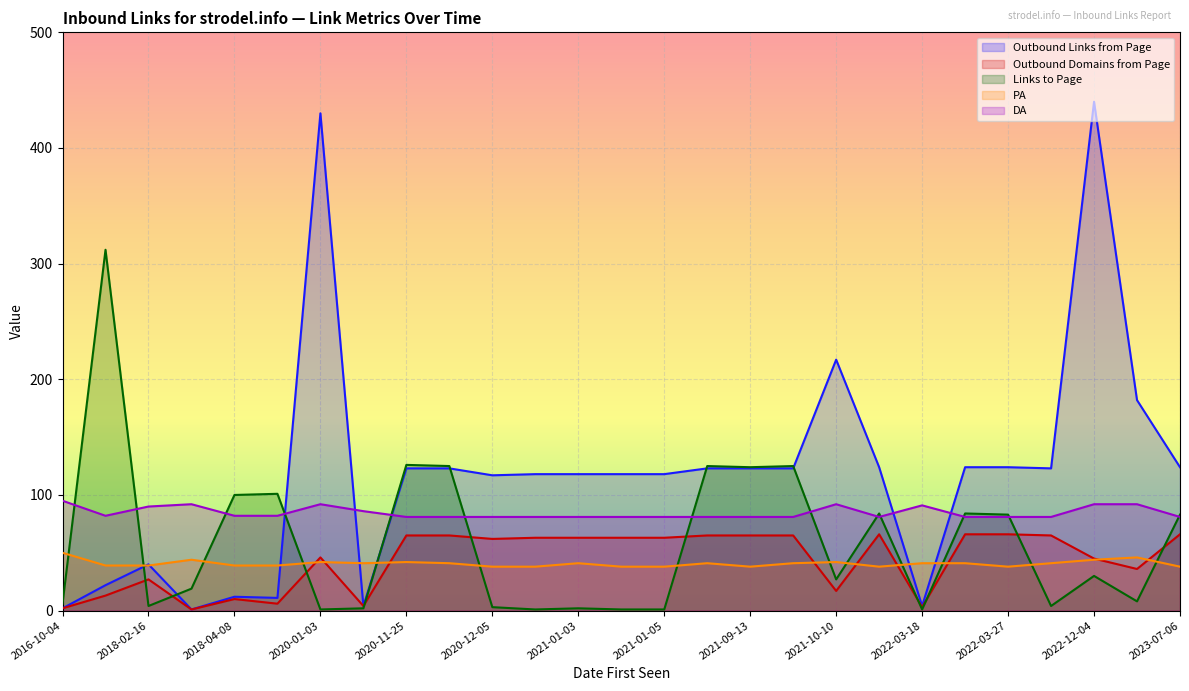

Between 2018-02-16 and 2022-03-27, which is larger?

2022-03-27